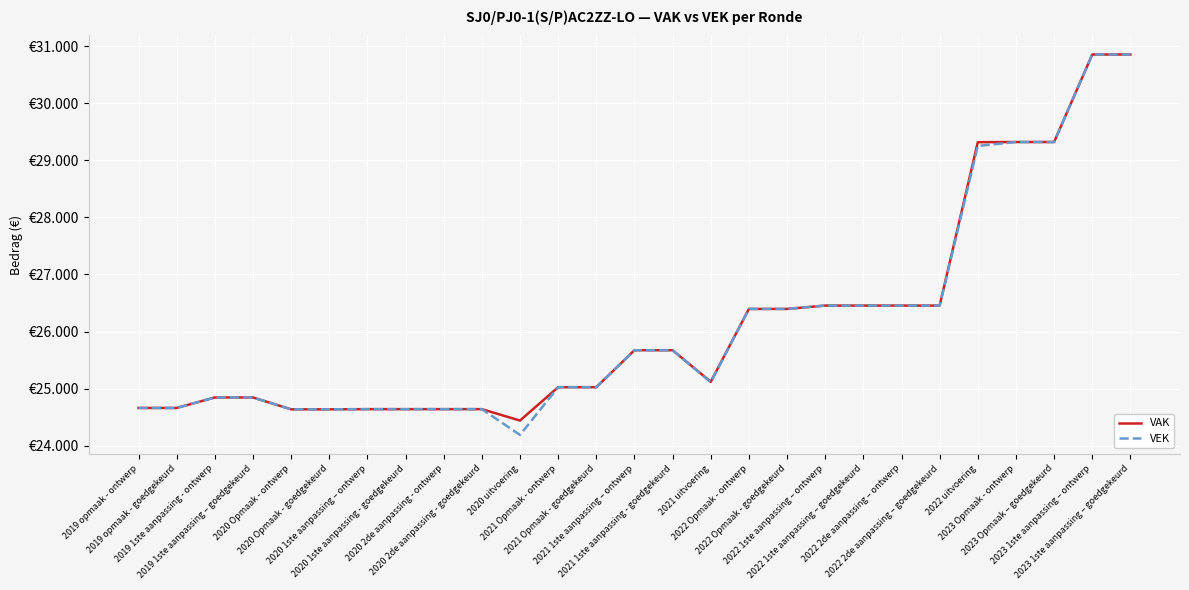

Between 2022 Opmaak - ontwerp and 2019 opmaak - goedgekeurd, which is larger?

2022 Opmaak - ontwerp